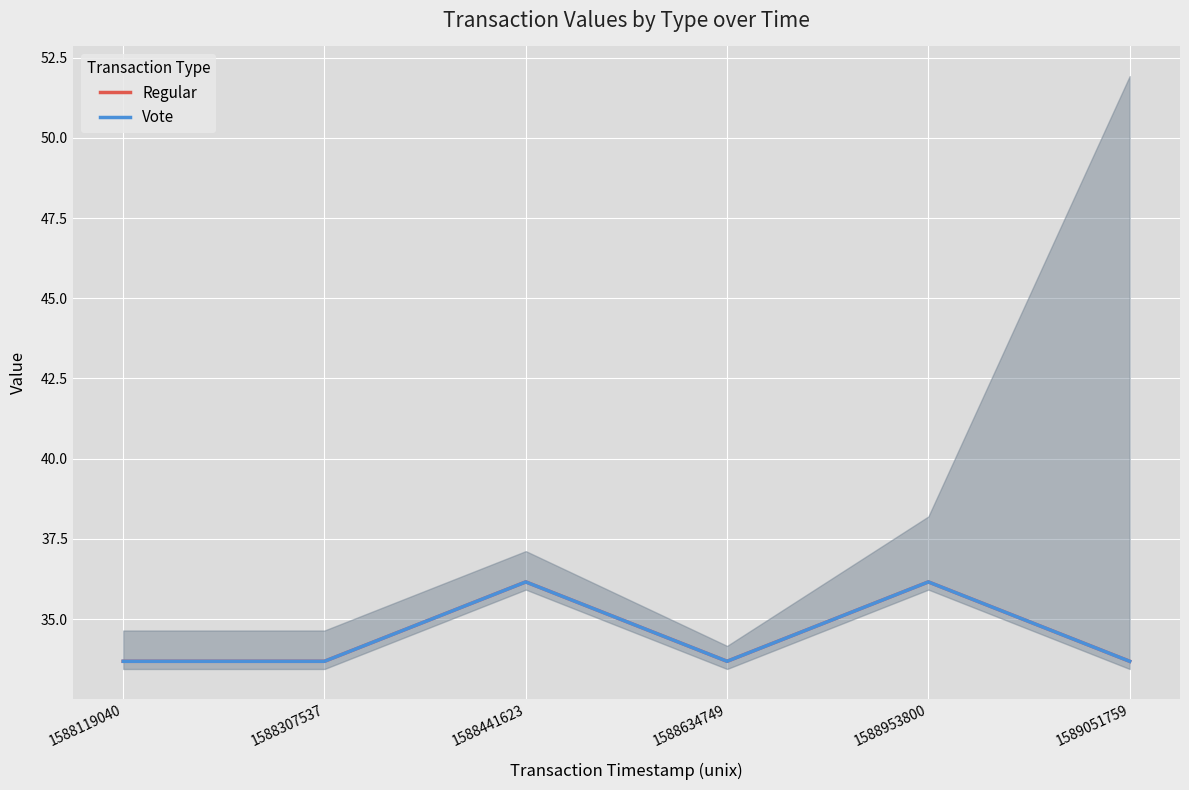

True or false: Regular and Vote cross at least once.

False